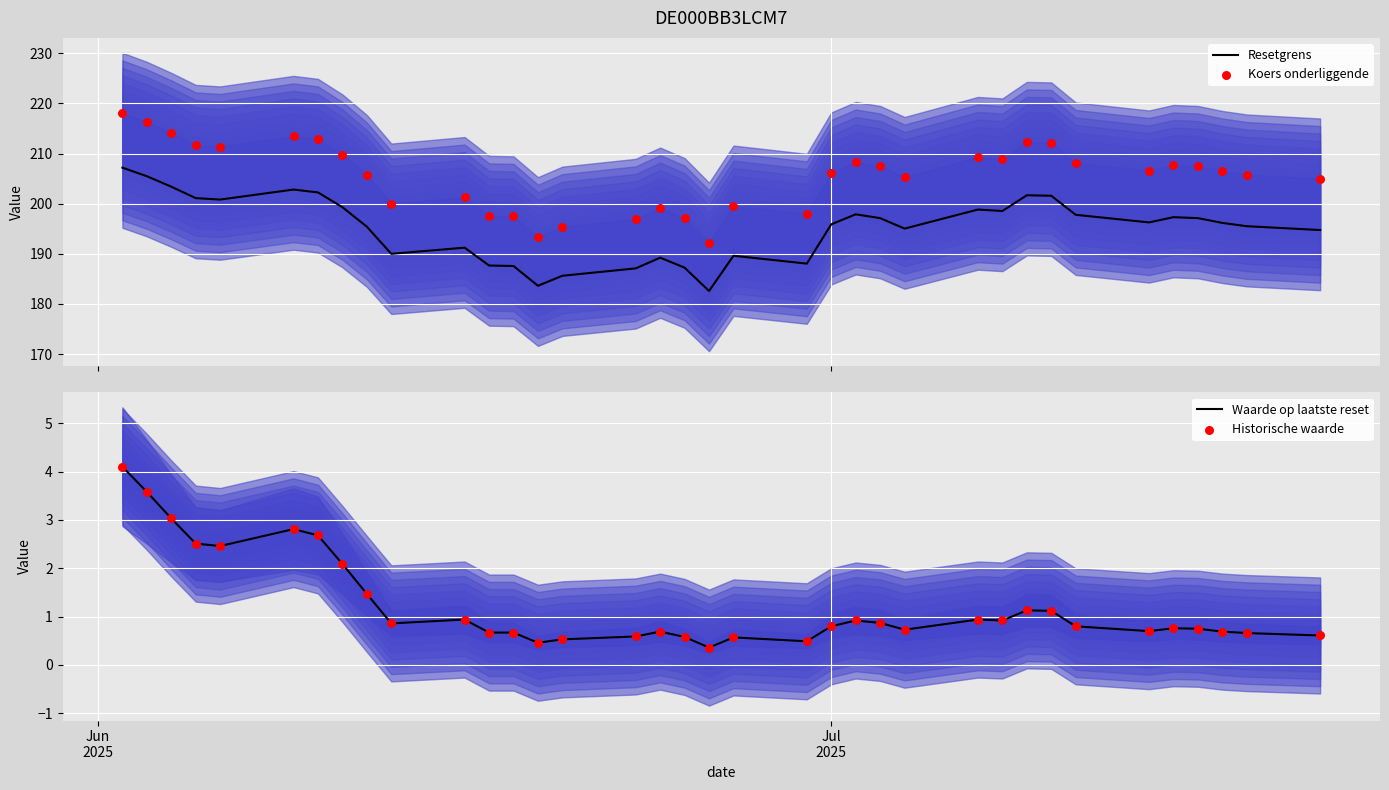

Which series has the largest total across all categories?

Koers onderliggende